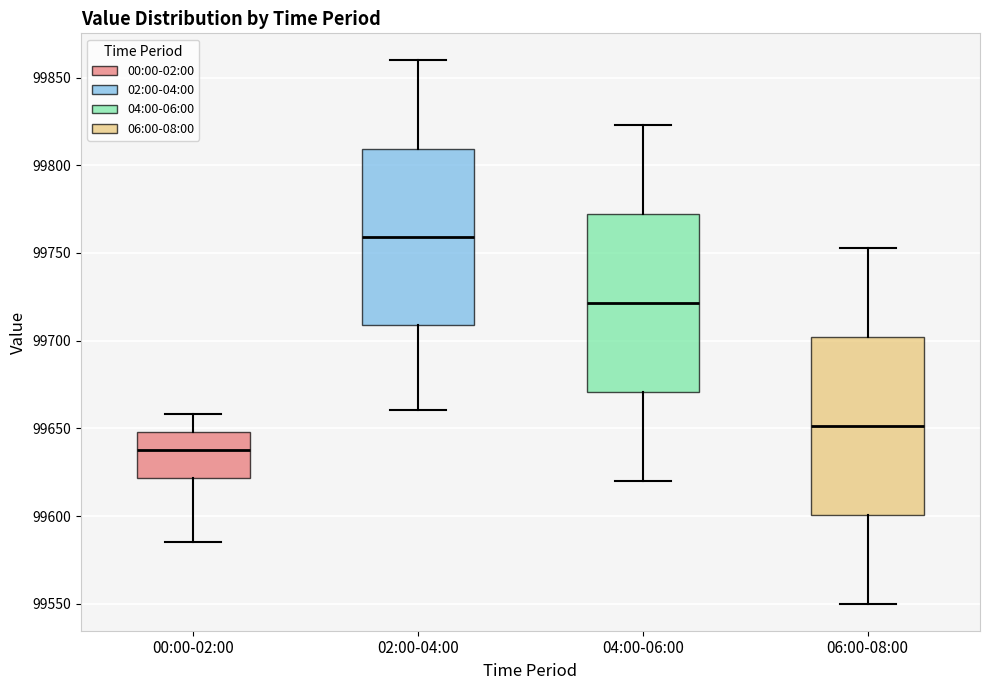

Where does the lower whisker of the box for 02:00-04:00 end on the y-axis? The values are not printed on the chart, so give them approximately, as read against the axis.

99660